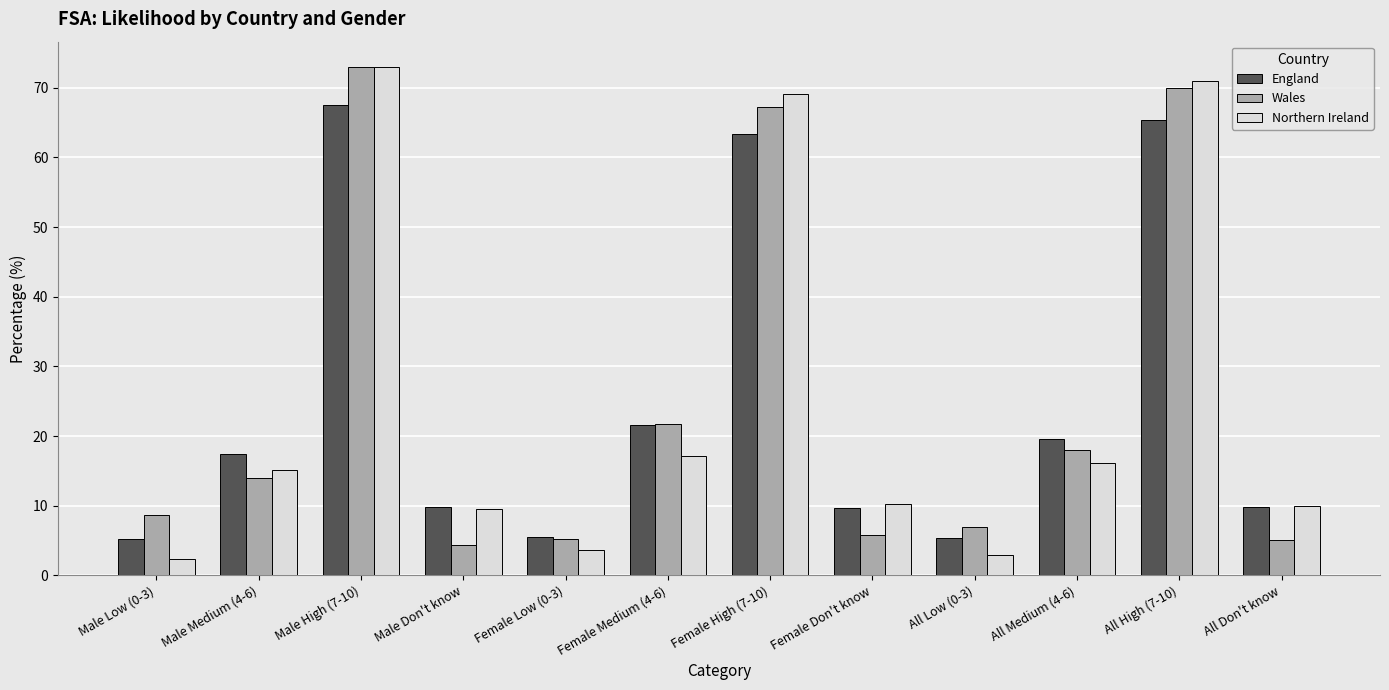

At which category does the chart reach its minimum across all series?

Male Low (0-3)